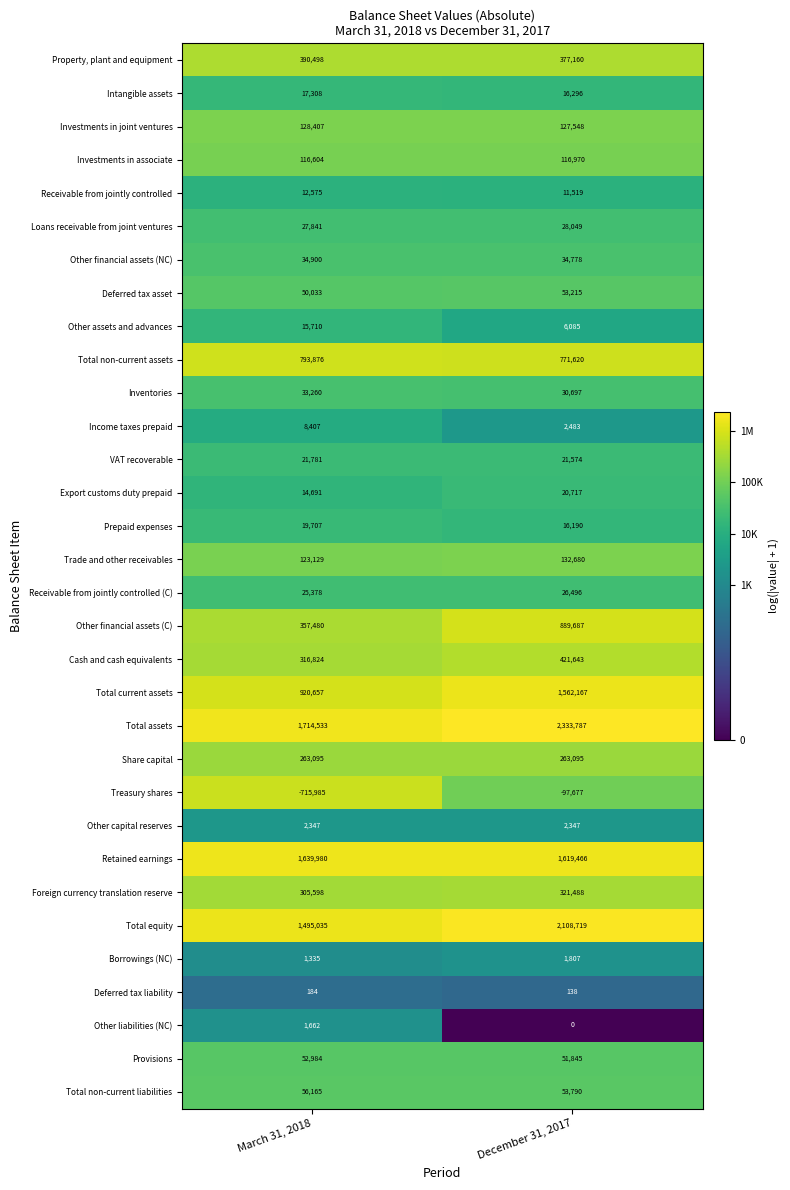

The value of Export customs duty prepaid at March 31, 2018 is 20342. True or false?

False